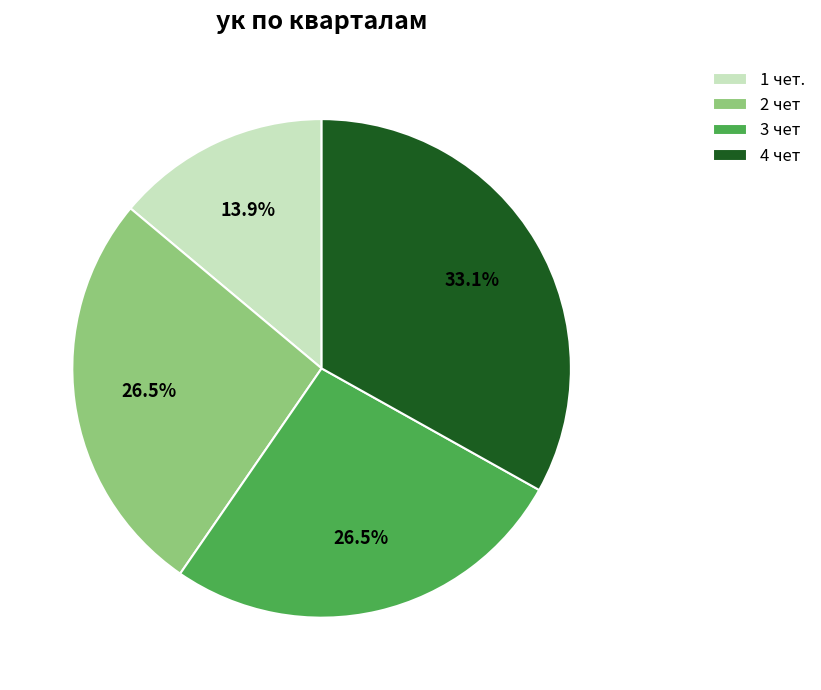

What is the smallest slice in the pie chart?

1 чет.